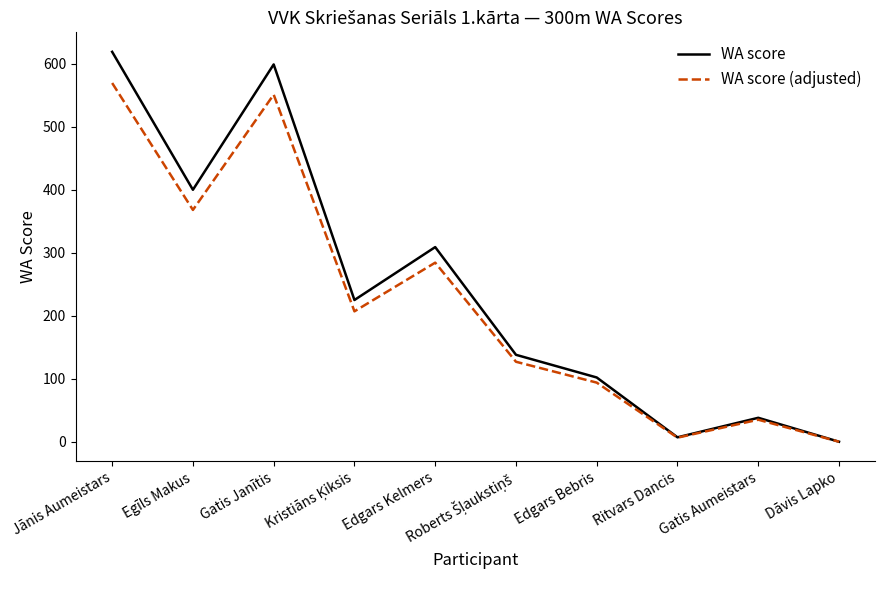

What is the approximate value of WA score at Edgars Kelmers?

309.0